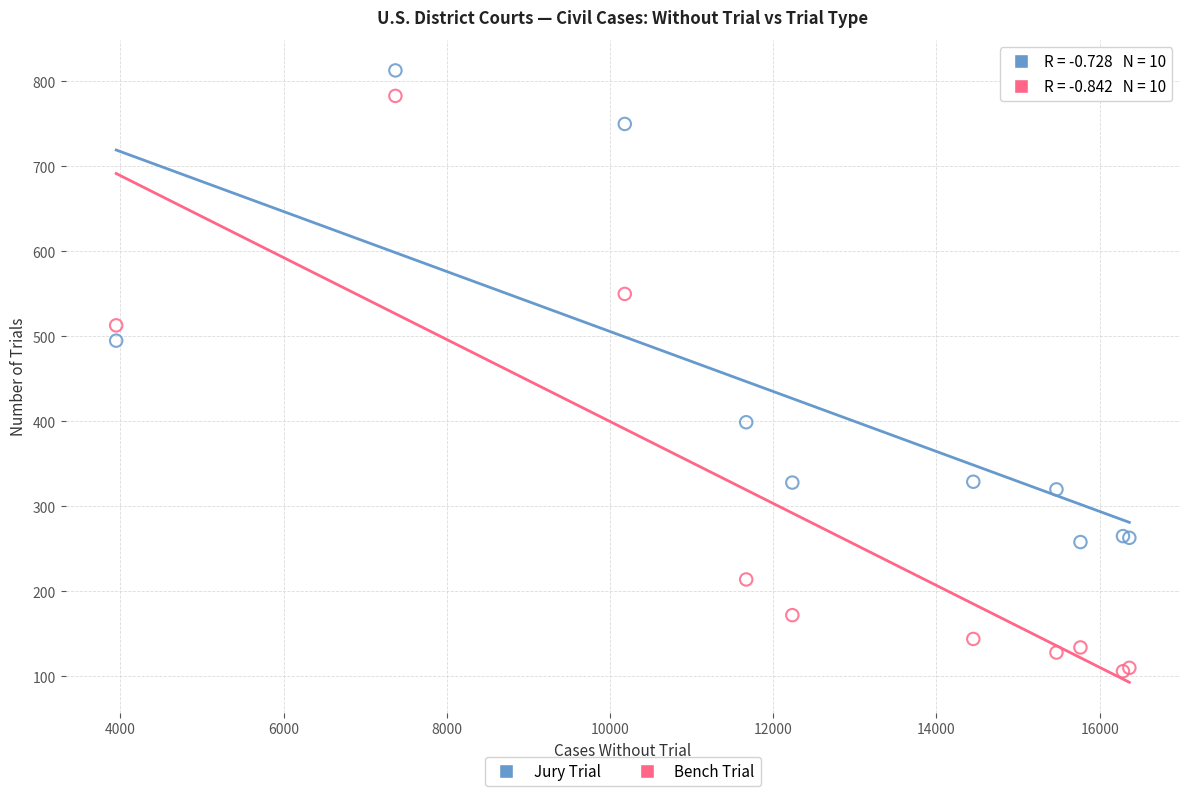

Which series reaches the minimum Y coordinate?

Bench Trial